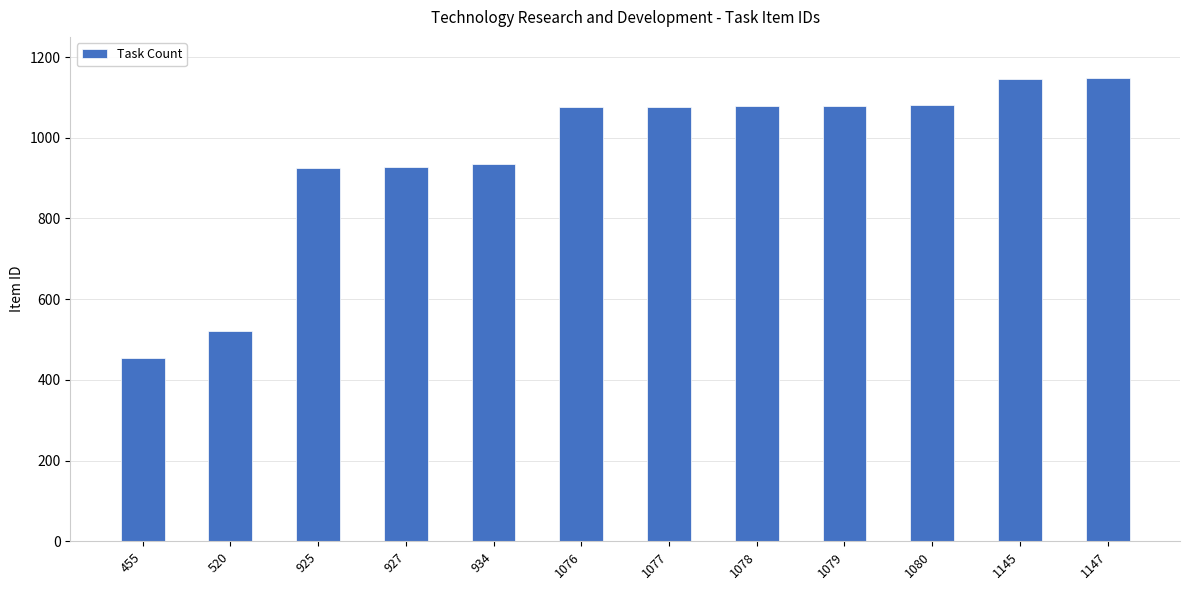

What is the difference between the second highest and second lowest values?

625